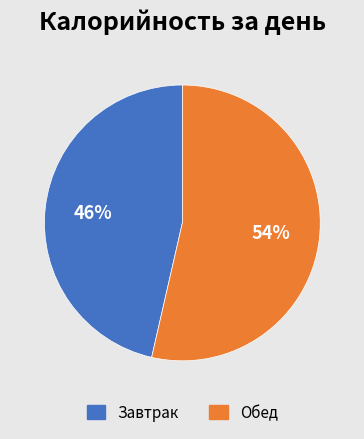

What is the largest slice in the pie chart?

Обед